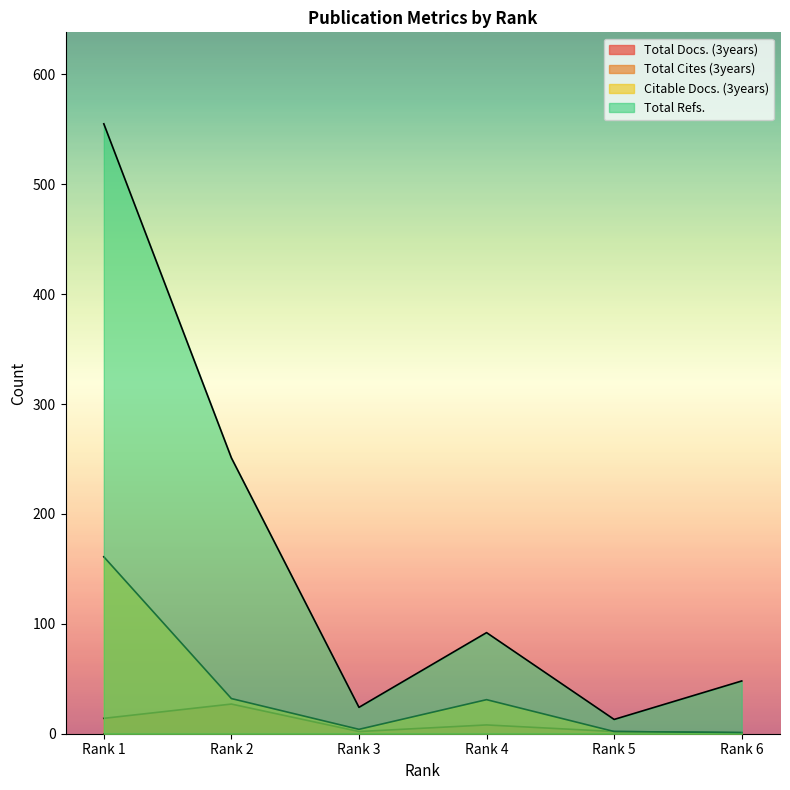

Between Rank 2 and Rank 3, which series saw the biggest shift?

Total Refs.